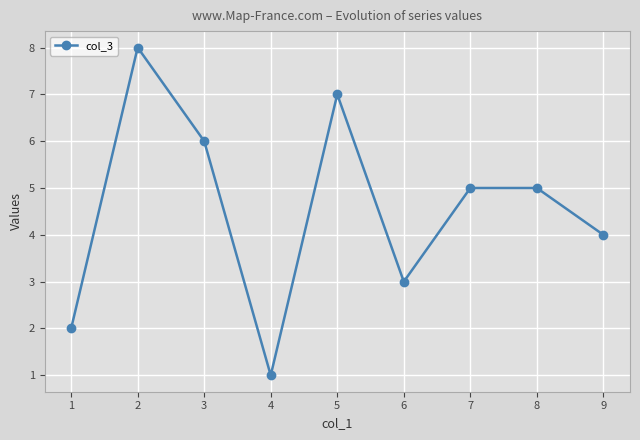

At which label does the data first exceed 5?

2